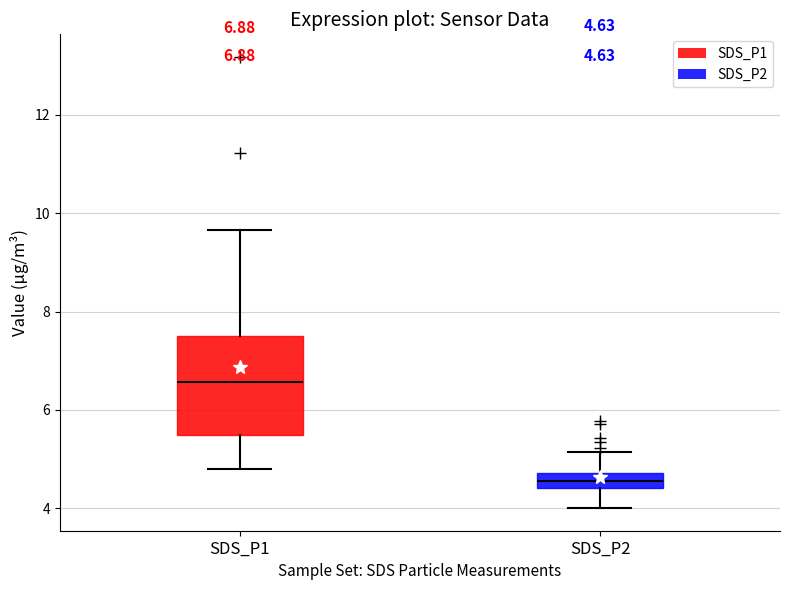

Which box has the lowest median line?

SDS_P2